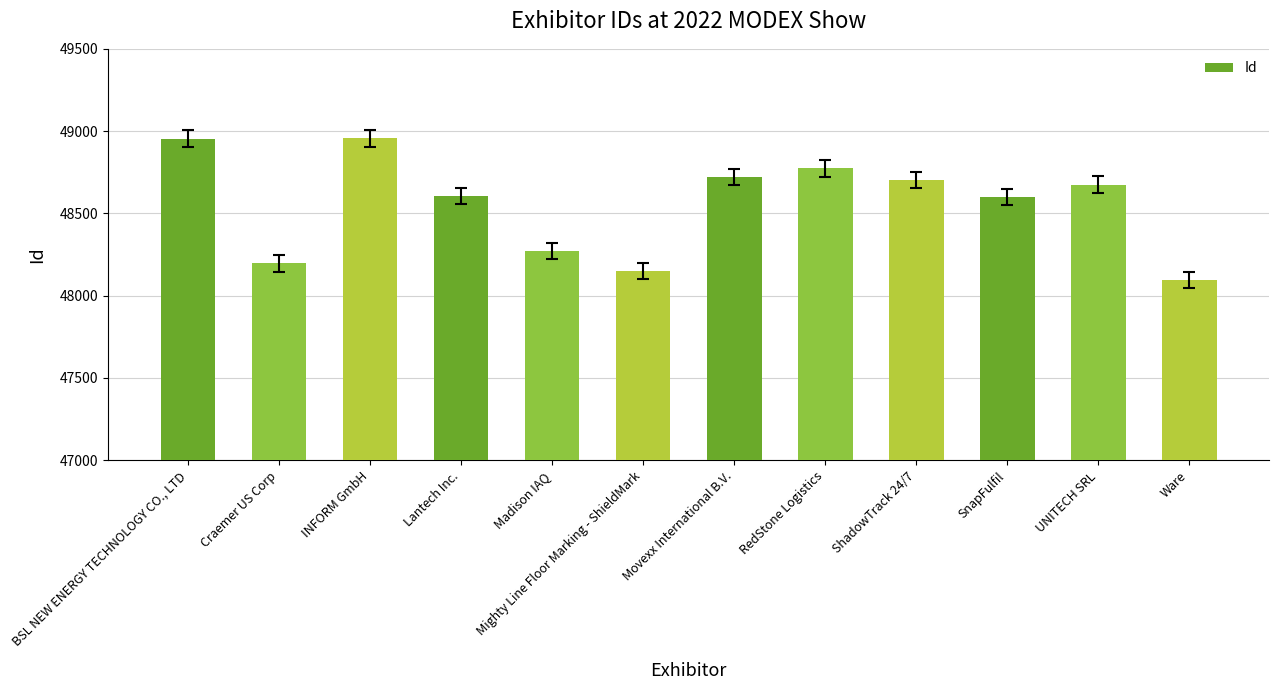

Are the bars horizontal?

No